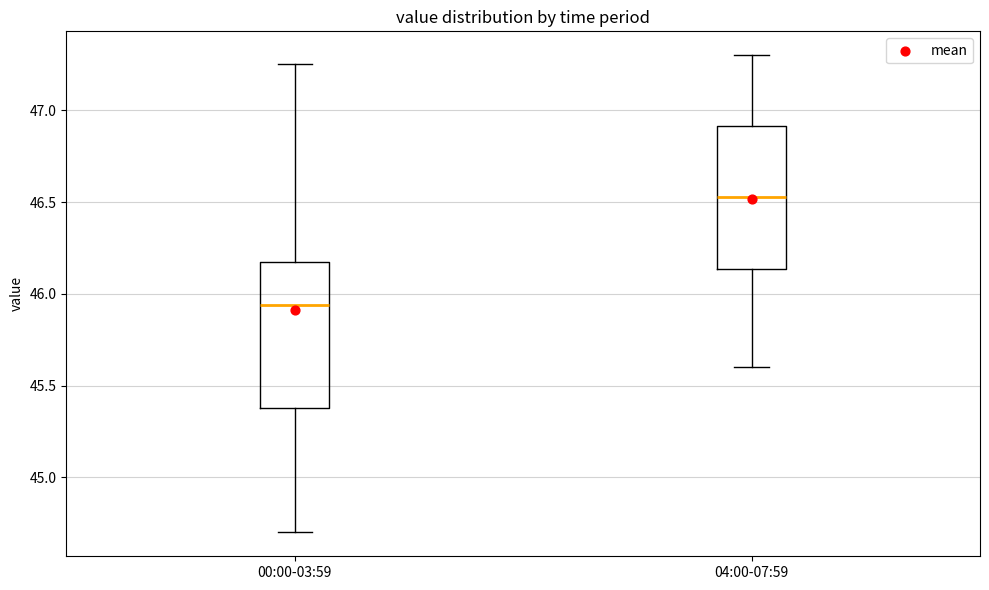

Which box's median line is the highest?

04:00-07:59